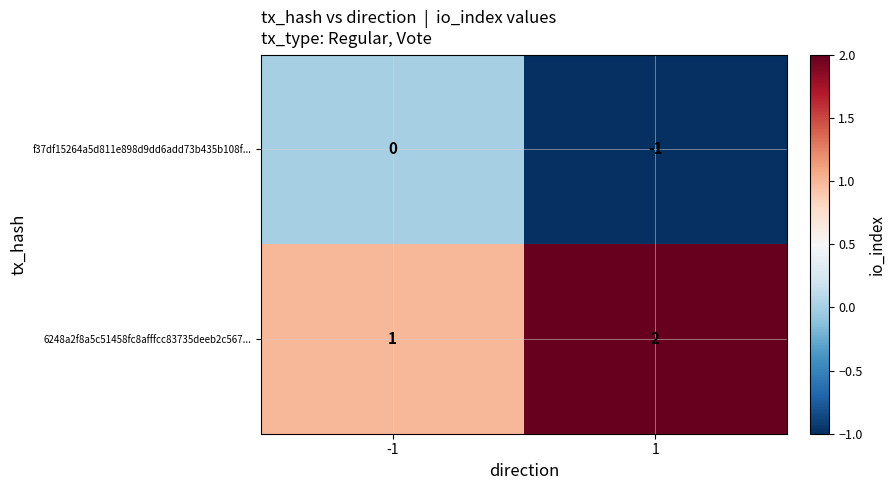

What is the total value across all series at 1?

1